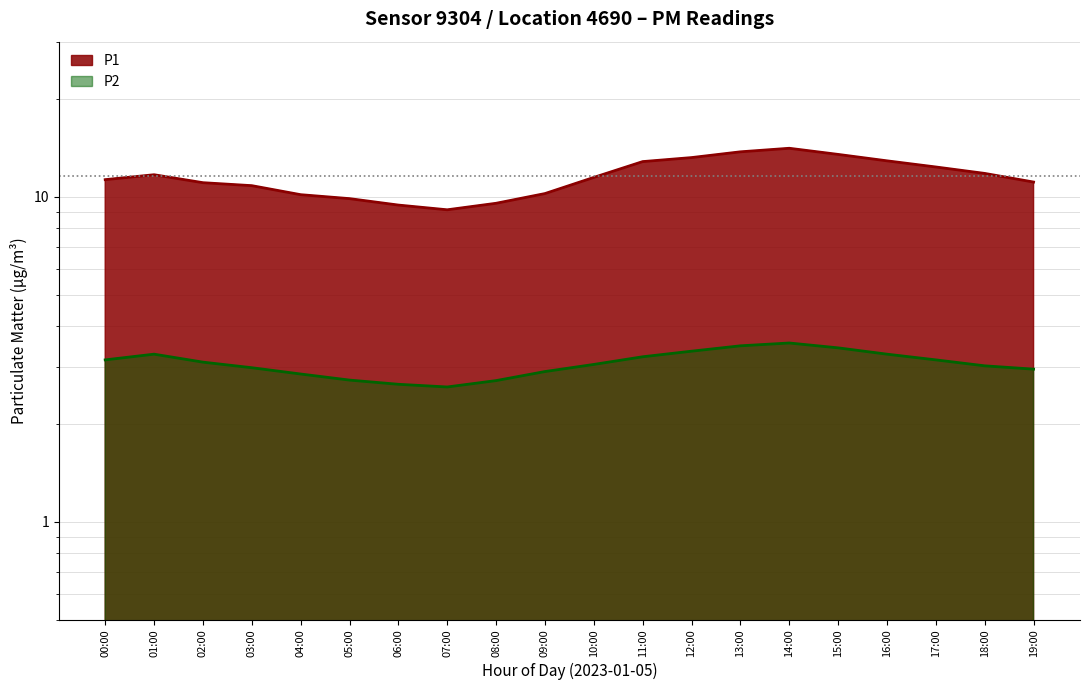

At how many categories does at least one series exceed 2?

20